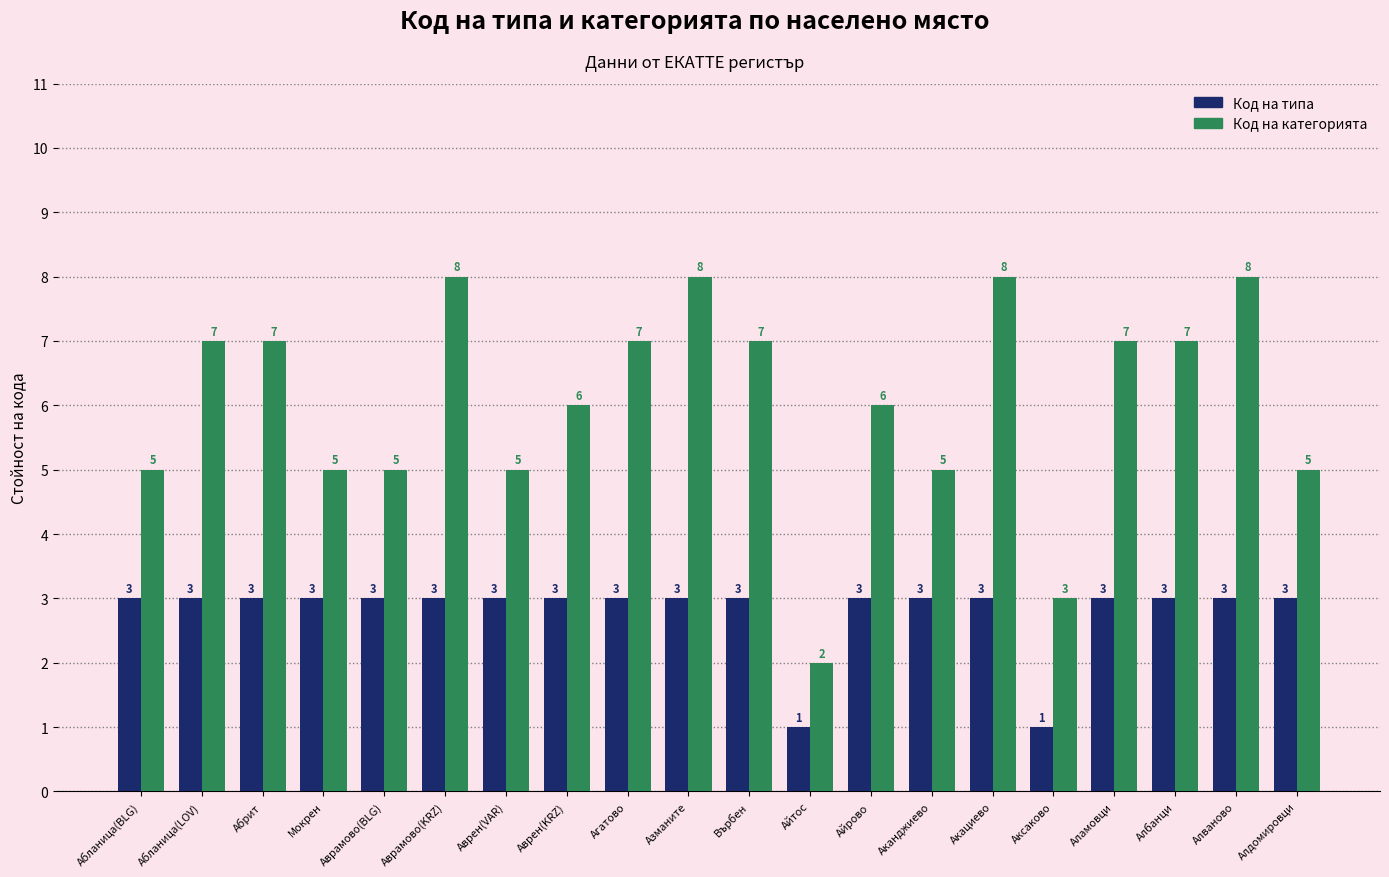

The Код на типа series shows 3 at Алдомировци. True or false?

True